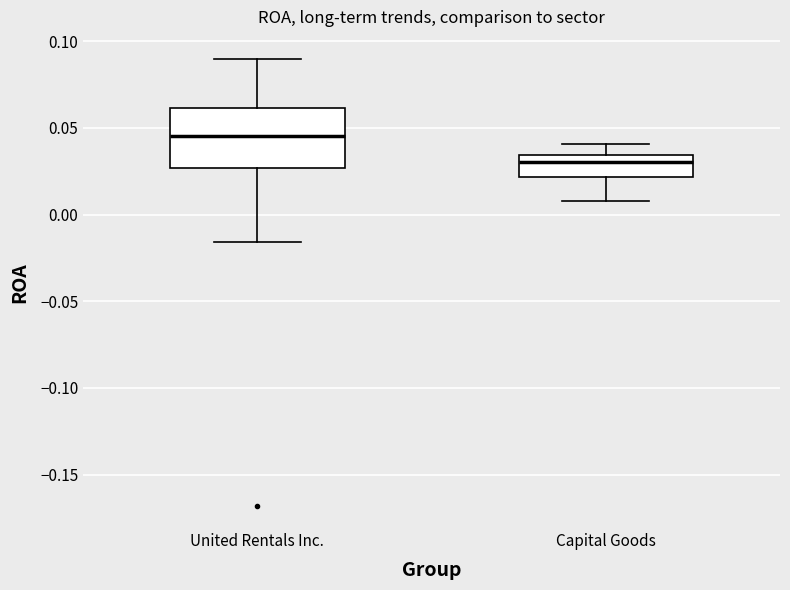

Reading left to right, read every box against the y-axis: the position of its median line, the range the box covers, and the ends of its whiskers. The values are not printed on the chart, so give them approximately, as read against the axis.

United Rentals Inc.: median 0.045, box 0.025 to 0.060, whiskers -0.015 to 0.090
Capital Goods: median 0.030, box 0.020 to 0.035, whiskers 0.010 to 0.040